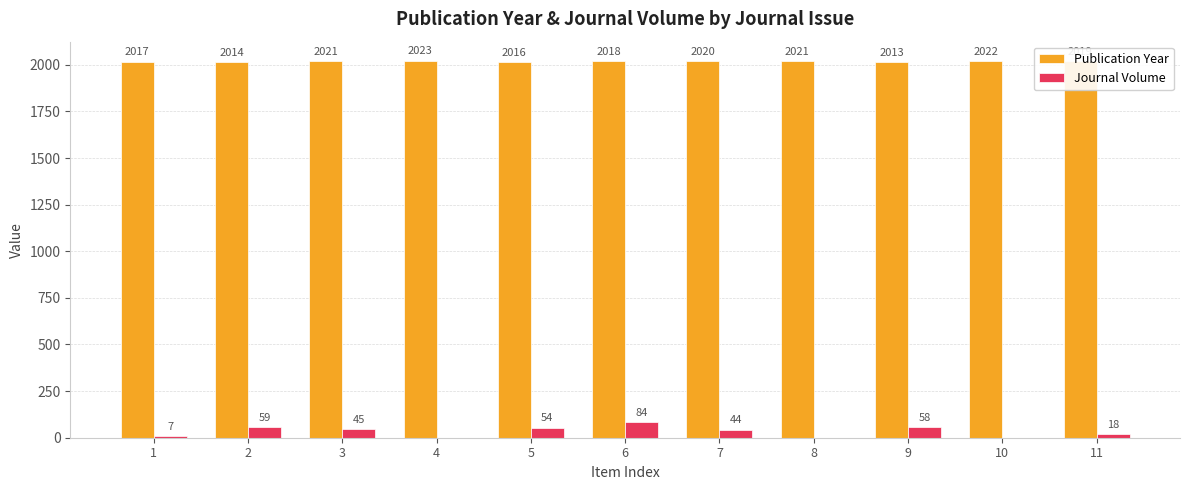

Where does the Publication Year series first go above 2019?

3